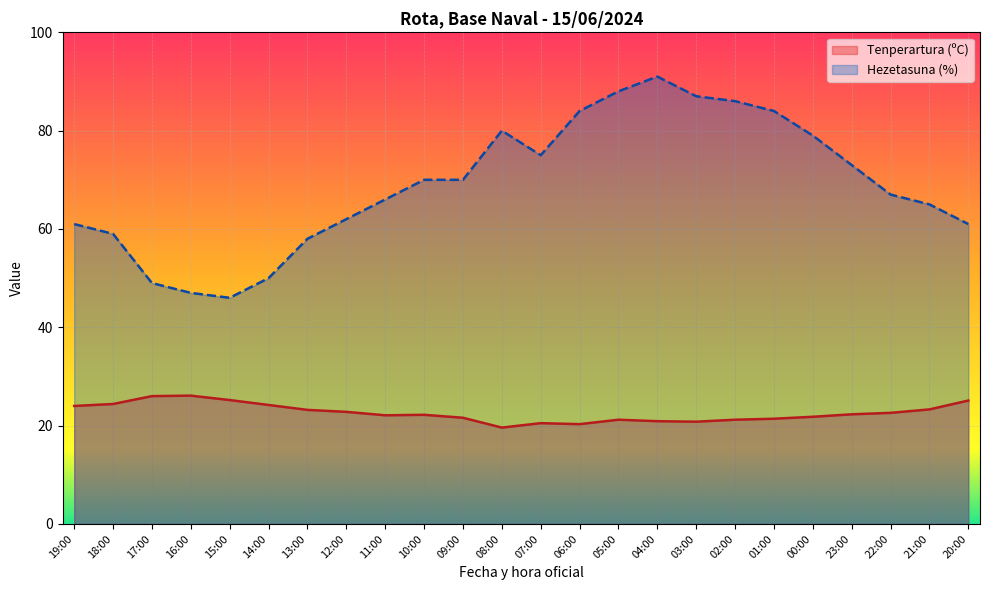

True or false: Hezetasuna (%) has a value of 67.0 at 22:00.

True